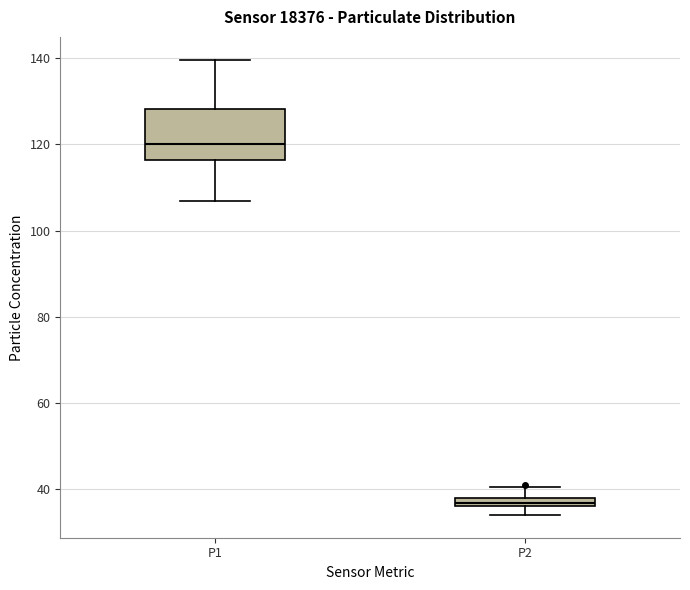

Which box is the tallest, from its lower edge to its upper edge?

P1